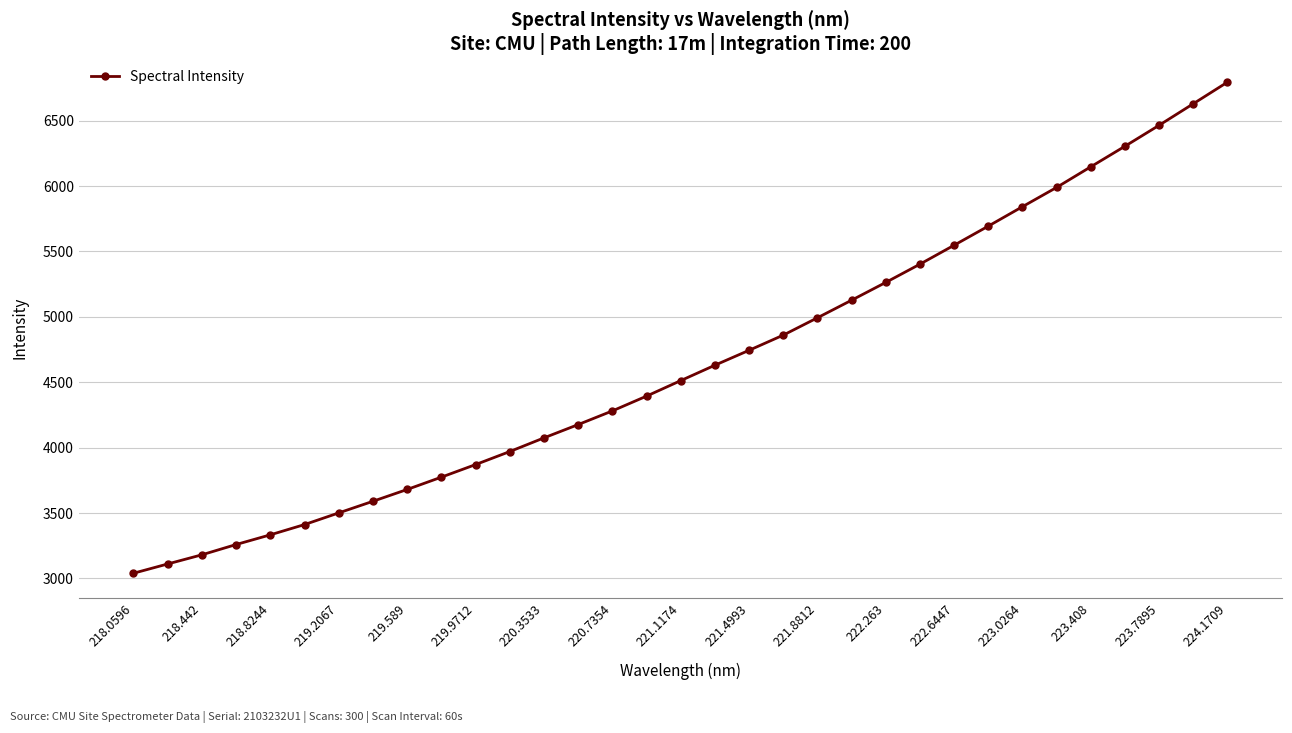

What is the sum of all values?

153598.9